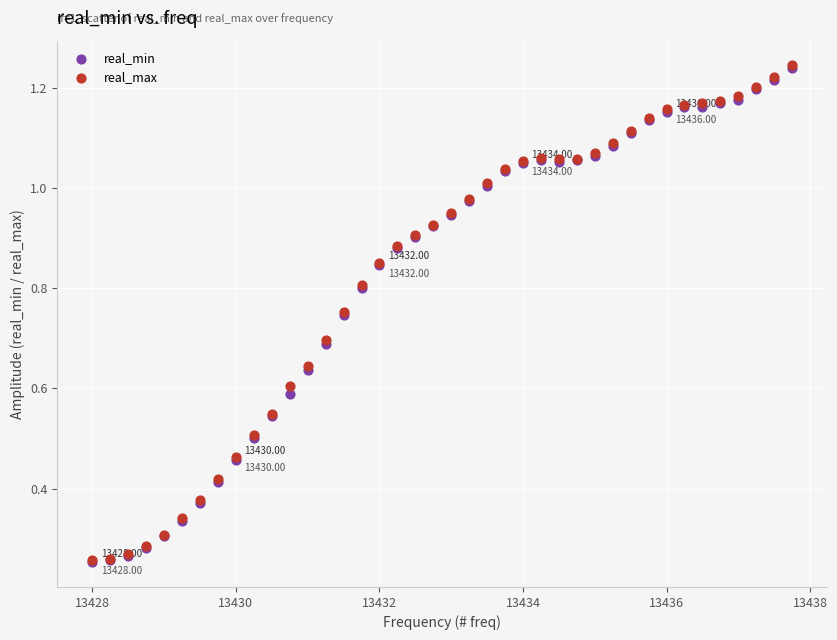

What are all the series names shown in the legend?

real_min, real_max